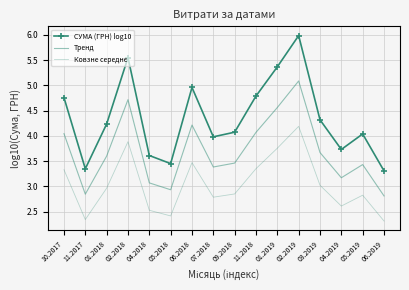

What is the difference between the СУМА (ГРН) log10 values at 03.2019 and 11.2017?

1.0